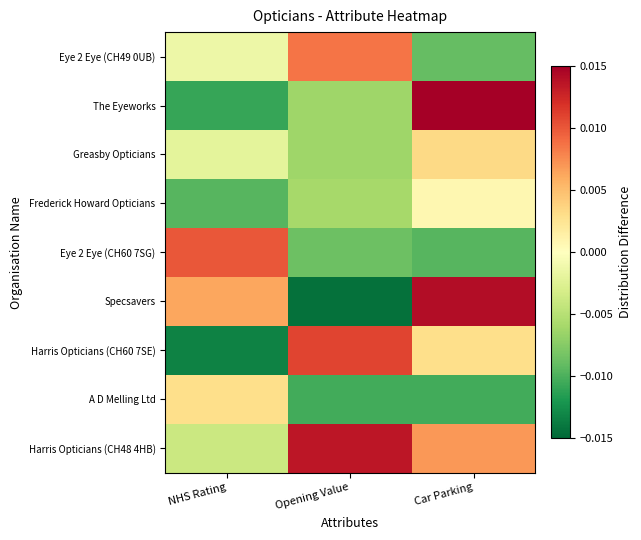

Which label corresponds to the largest value in the chart?

Car Parking